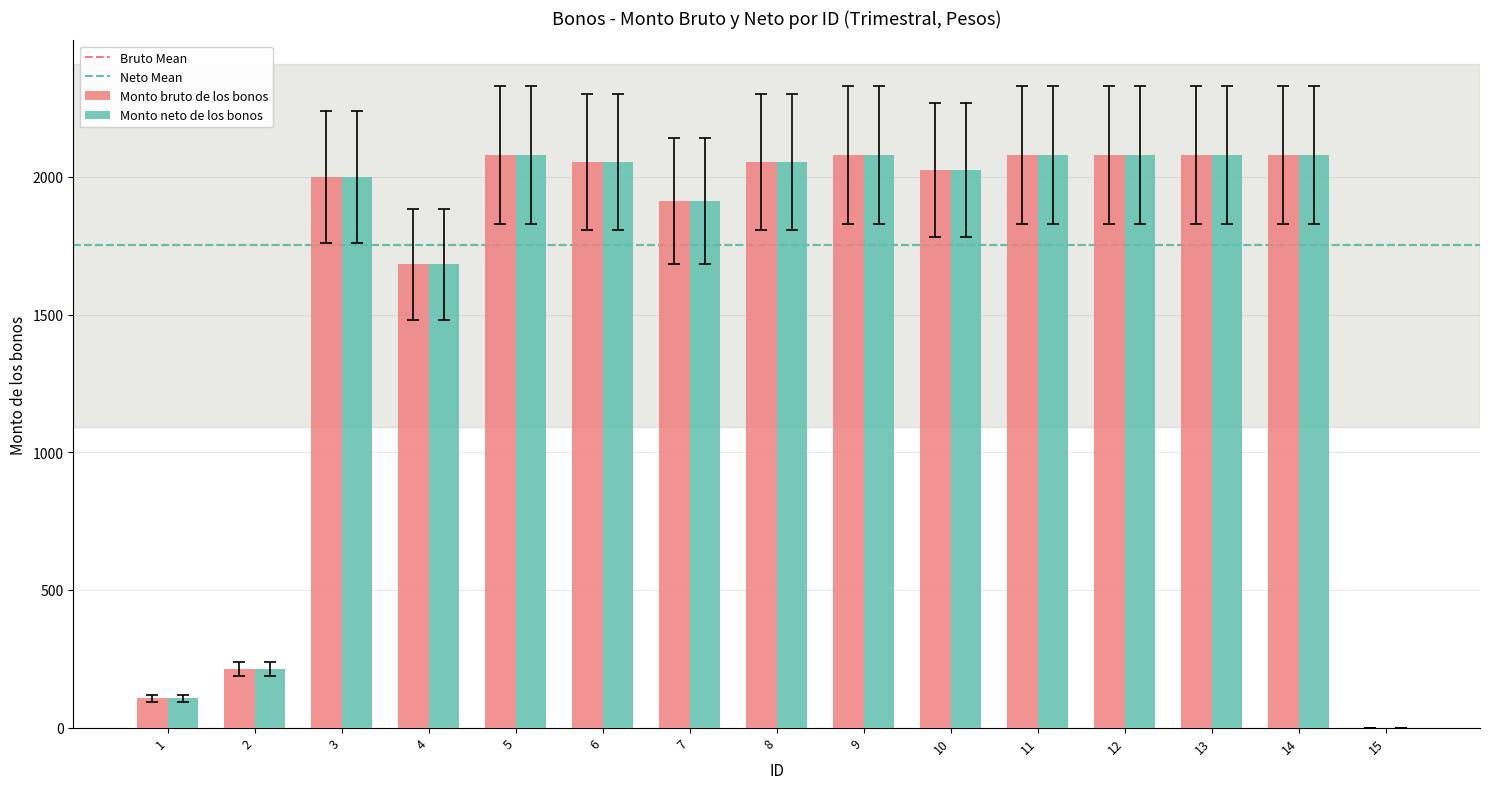

Reading right to left, transcribe all the data shown in this chart.

Monto bruto de los bonos: 15=0	14=2080	13=2080	12=2080	11=2080	10=2026	9=2080	8=2053	7=1913	6=2053	5=2080	4=1683	3=2000	2=213	1=106
Monto neto de los bonos: 15=0	14=2080	13=2080	12=2080	11=2080	10=2026	9=2080	8=2053	7=1913	6=2053	5=2080	4=1683	3=2000	2=213	1=106